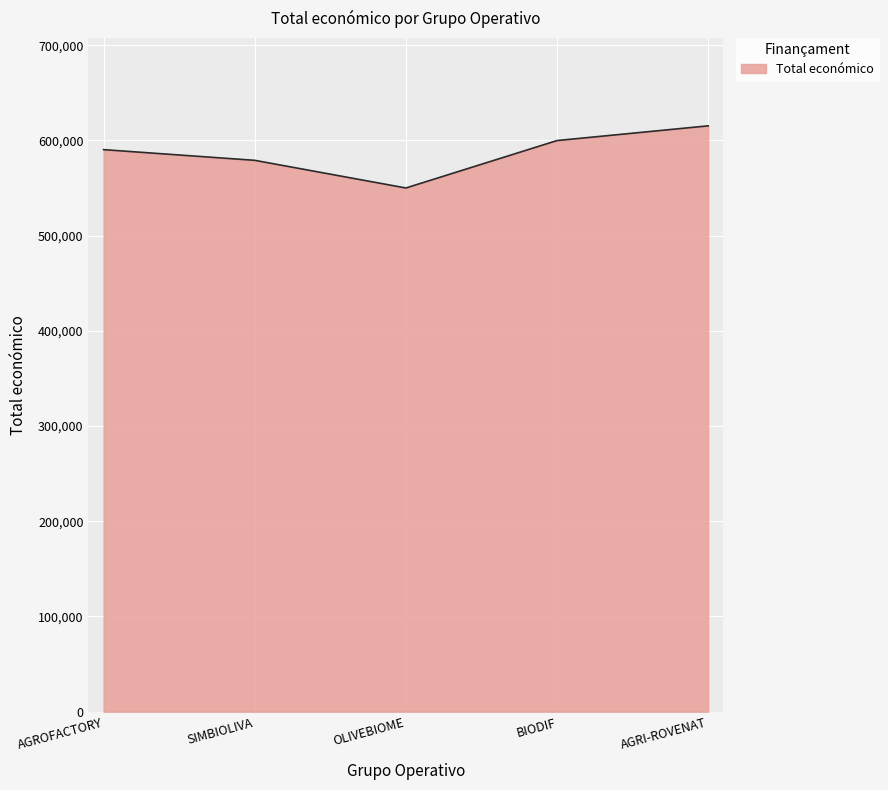

True or false: there are more than 0 points higher than both neighbors.

False